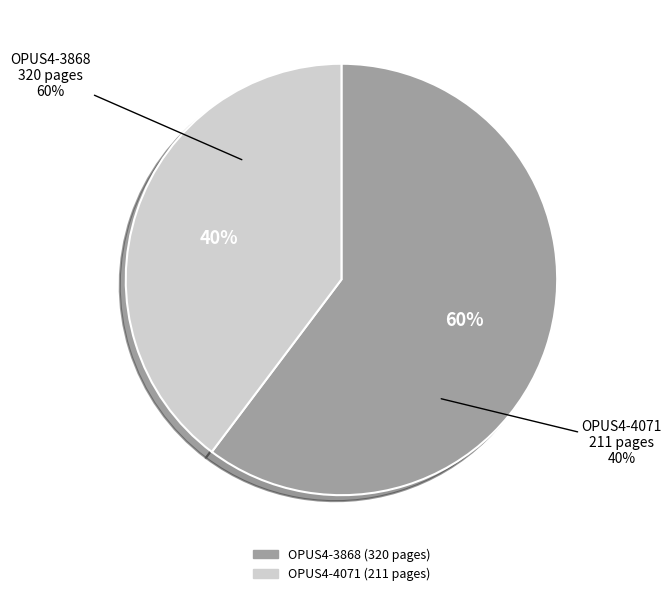

Which slice is the largest?

OPUS4-3868